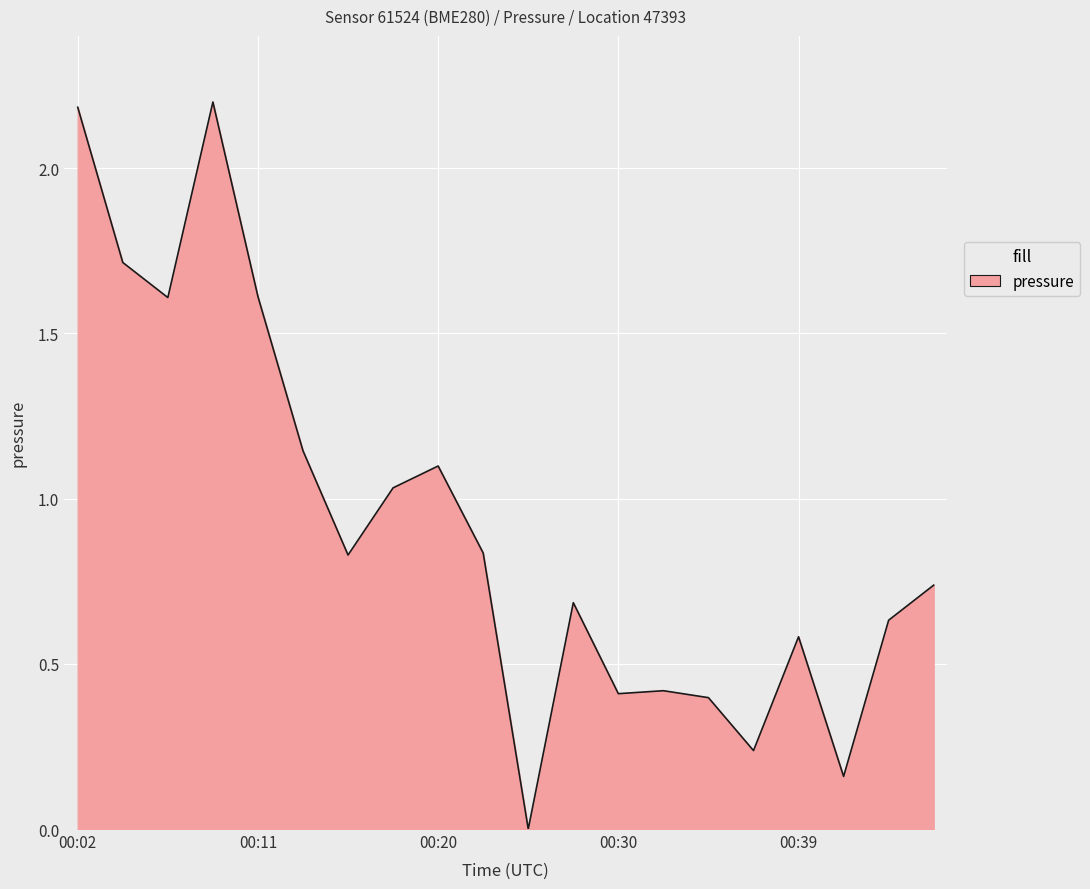

What is the difference between the second highest and minimum values?

2.2